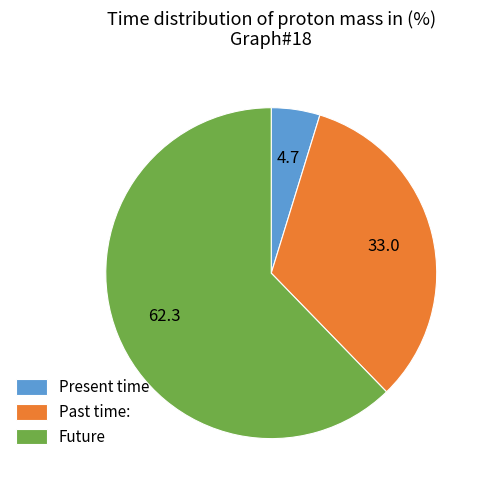

Is the sum of Past time: and Present time greater than half?

No